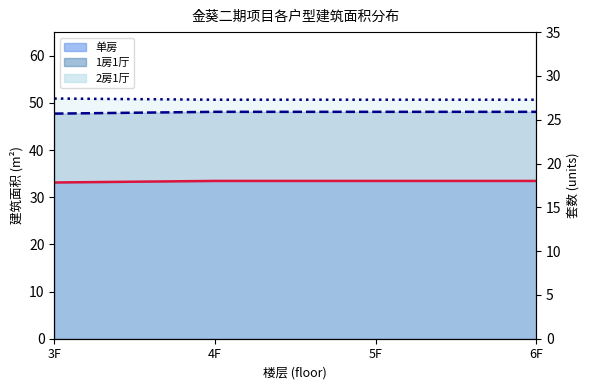

Rank the categories by 单房_count value from lowest to highest.

3F, 4F, 5F, 6F